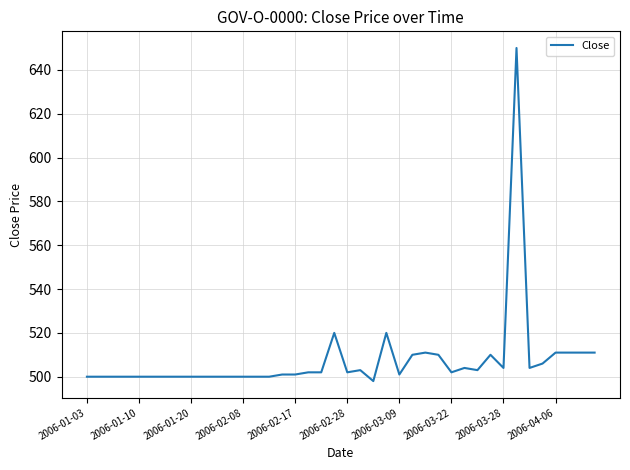

What is the difference between the maximum and minimum values?

152